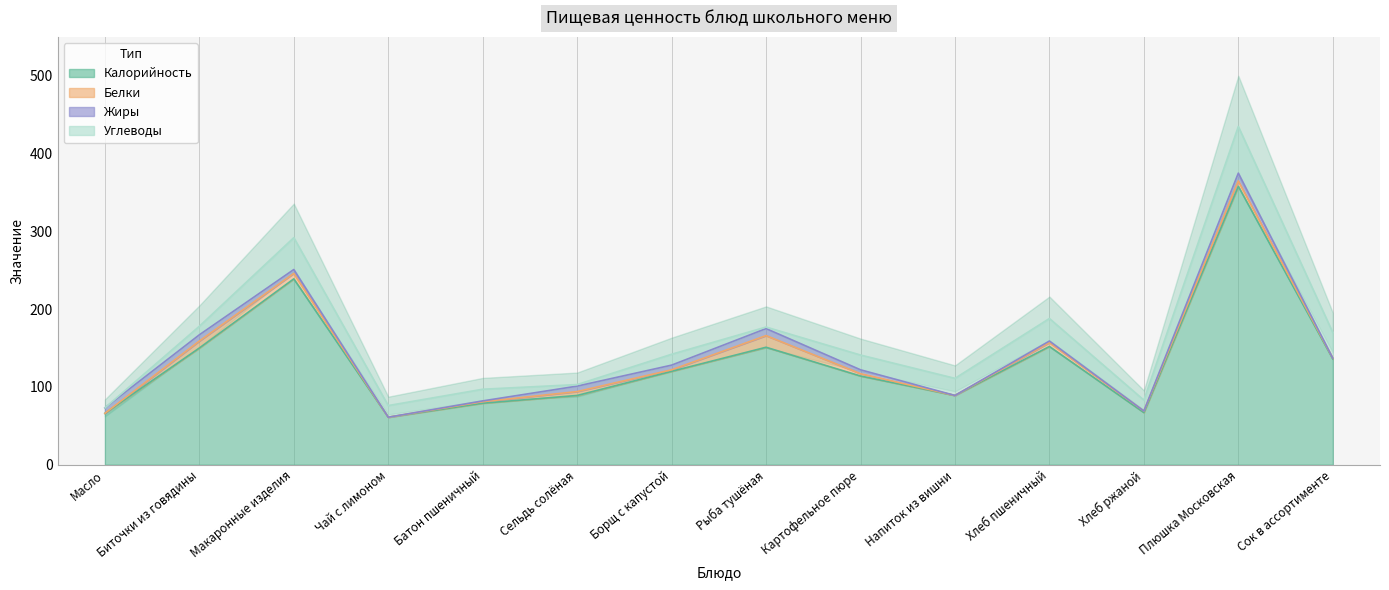

Where does the Углеводы series first go above 15?

Макаронные изделия